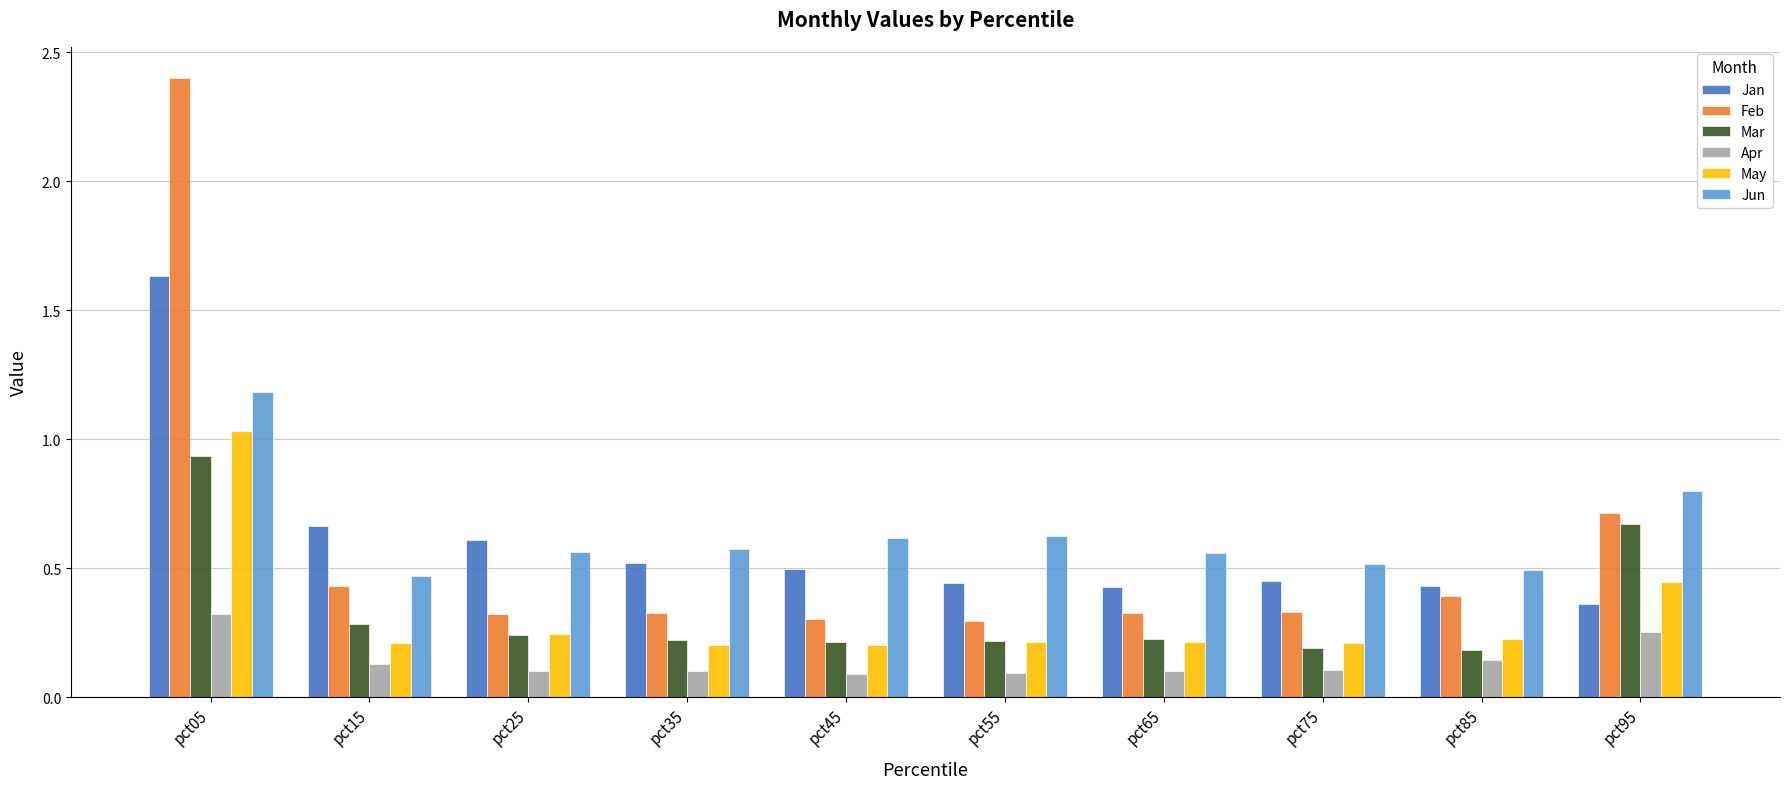

How many bars are there in total?

60